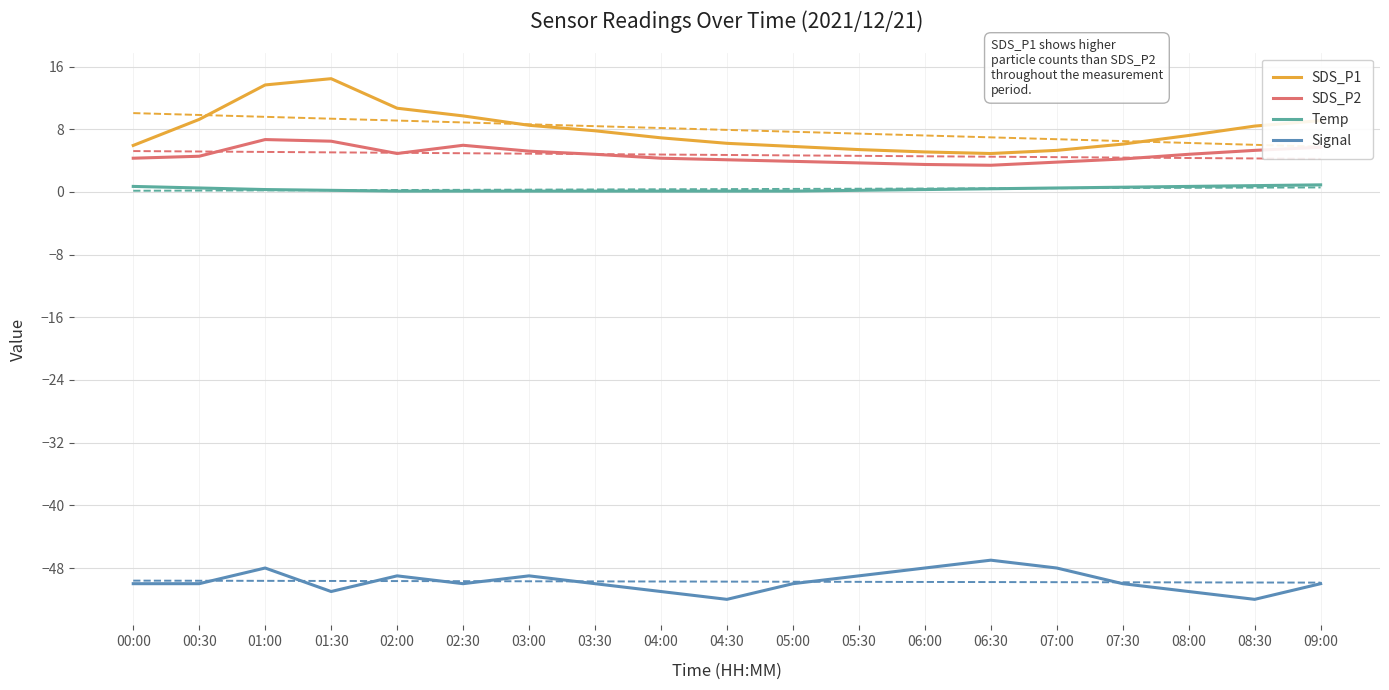

What is the total value across all series at 03:30?

-37.3